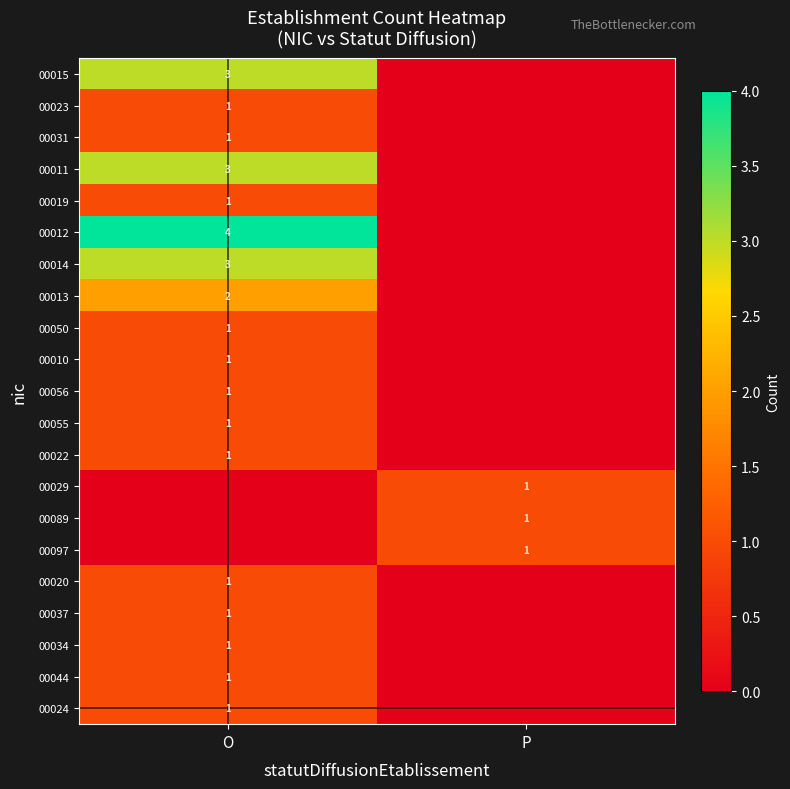

Is it true that 00013 equals 2 at O?

True